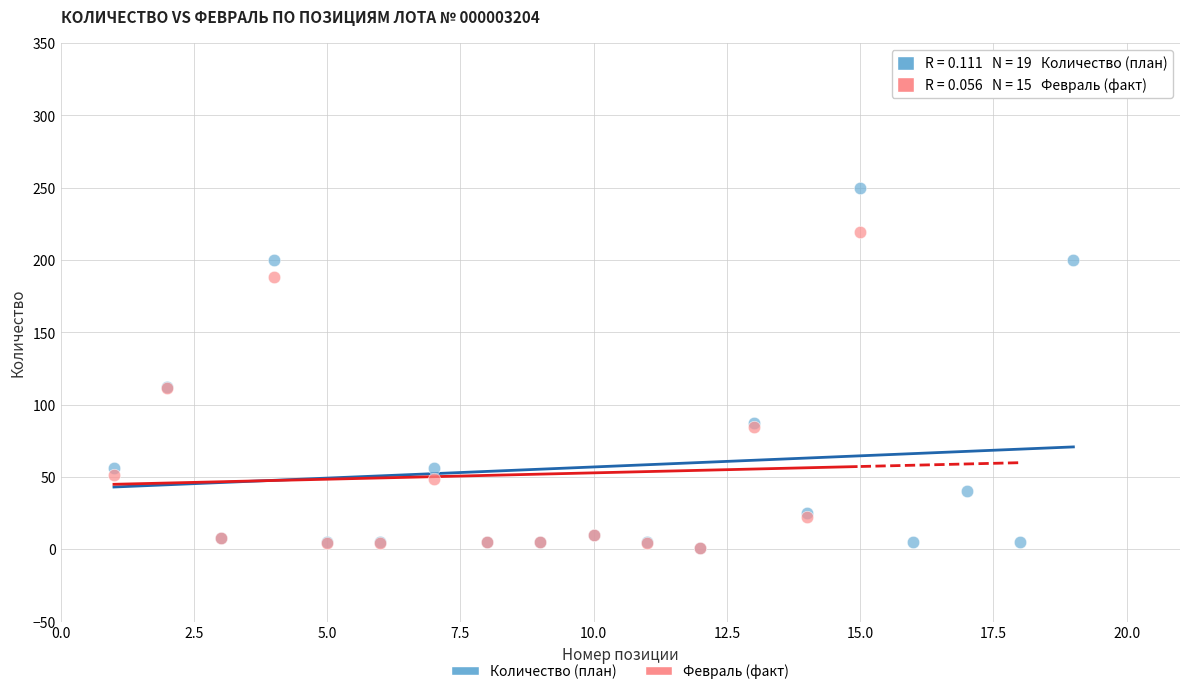

Which series contains the highest Y value?

Количество (план)